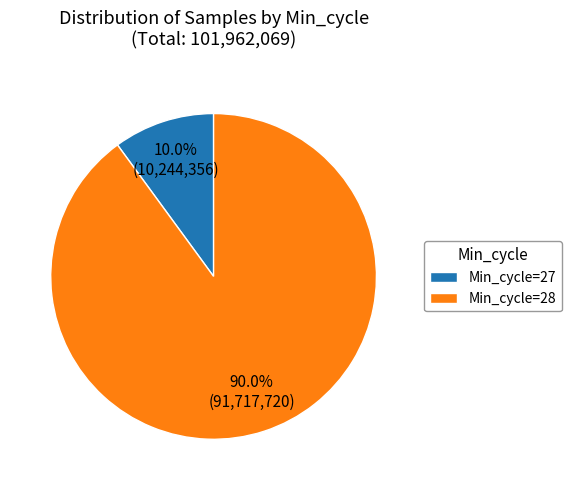

Which slice is the smallest?

Min_cycle=27